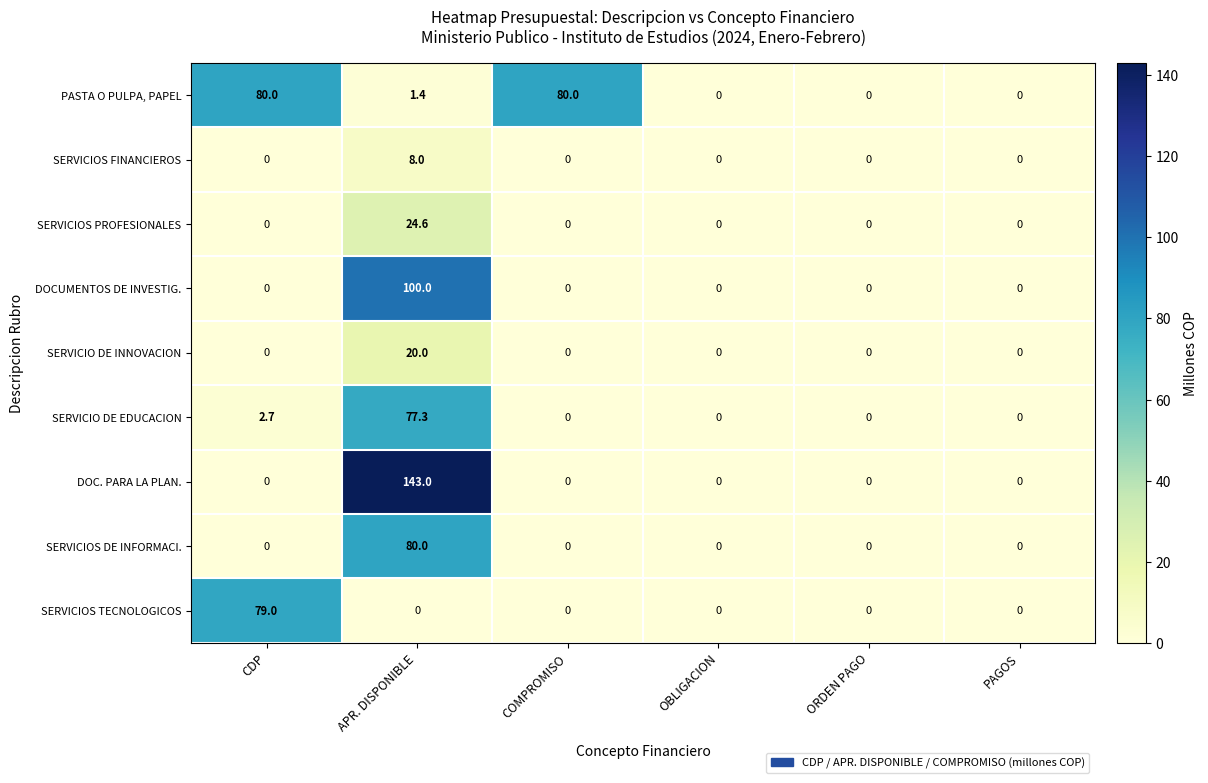

Between CDP and COMPROMISO, which series saw the biggest shift?

SERVICIOS TECNOLOGICOS